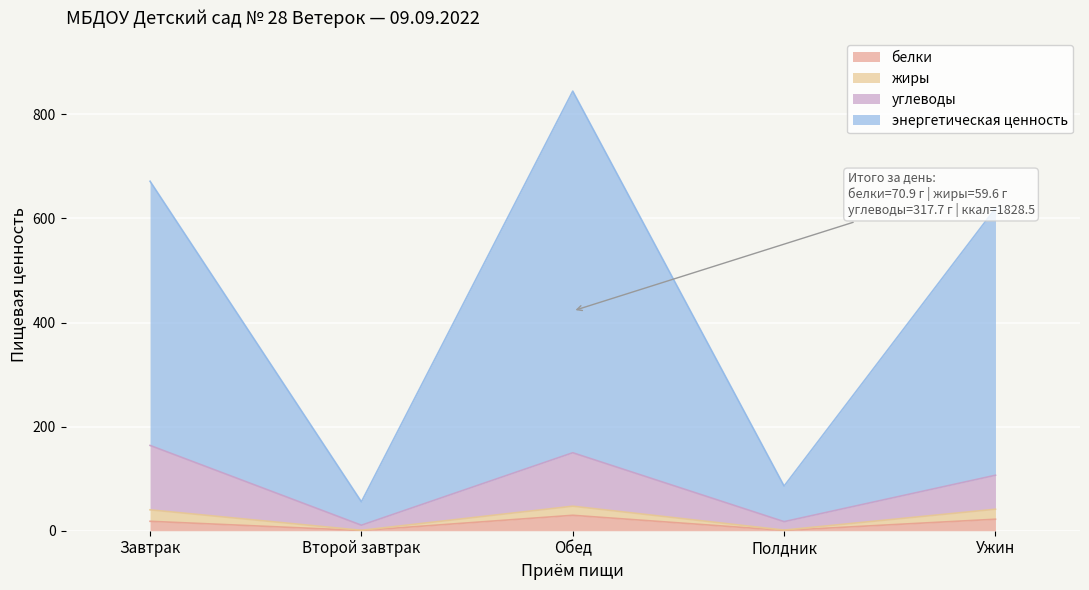

What is the maximum value for белки?

29.6